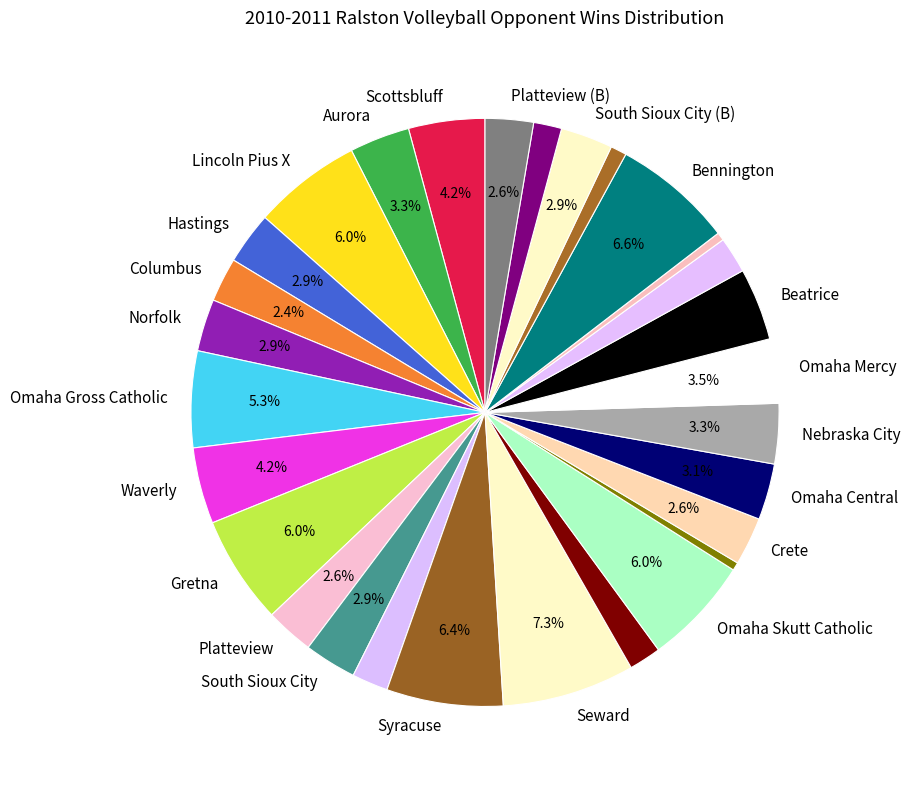

How many slices are in this pie chart?

29